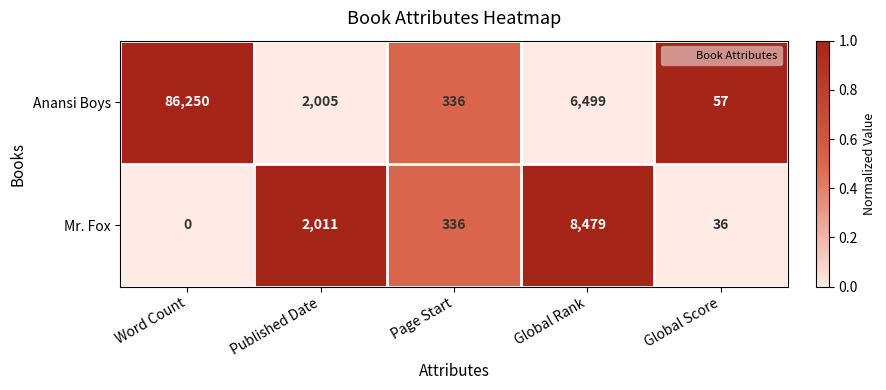

True or false: Anansi Boys has a value of 2005 at Published Date.

True